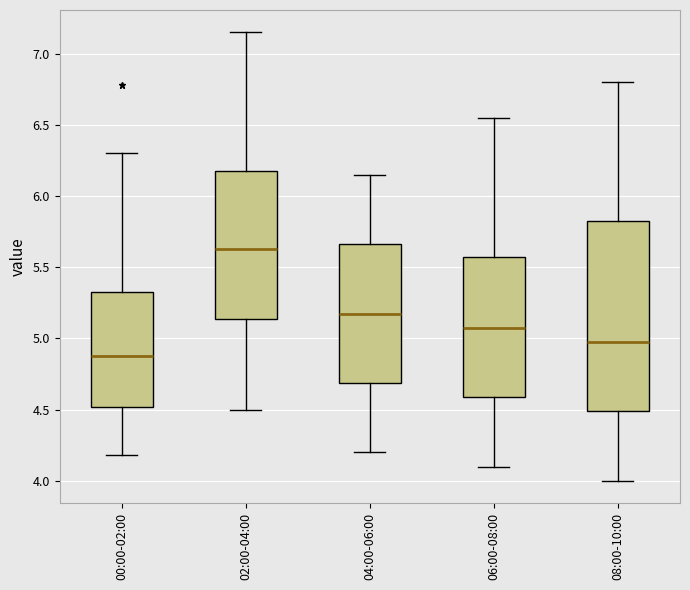

Which box has the highest median line?

02:00-04:00